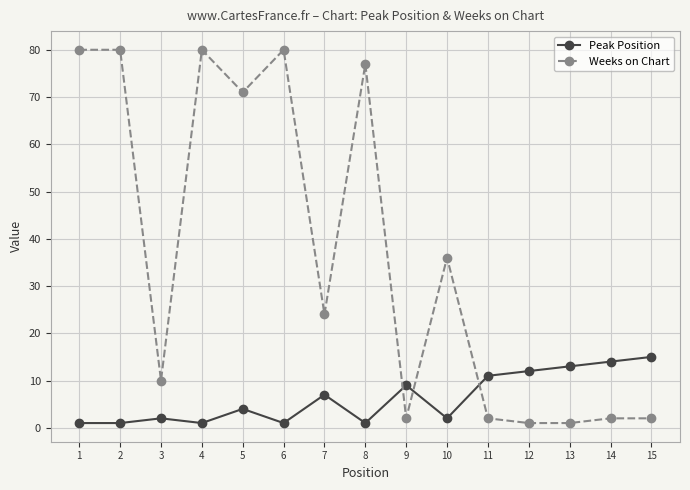

How many distinct data groups are displayed?

2